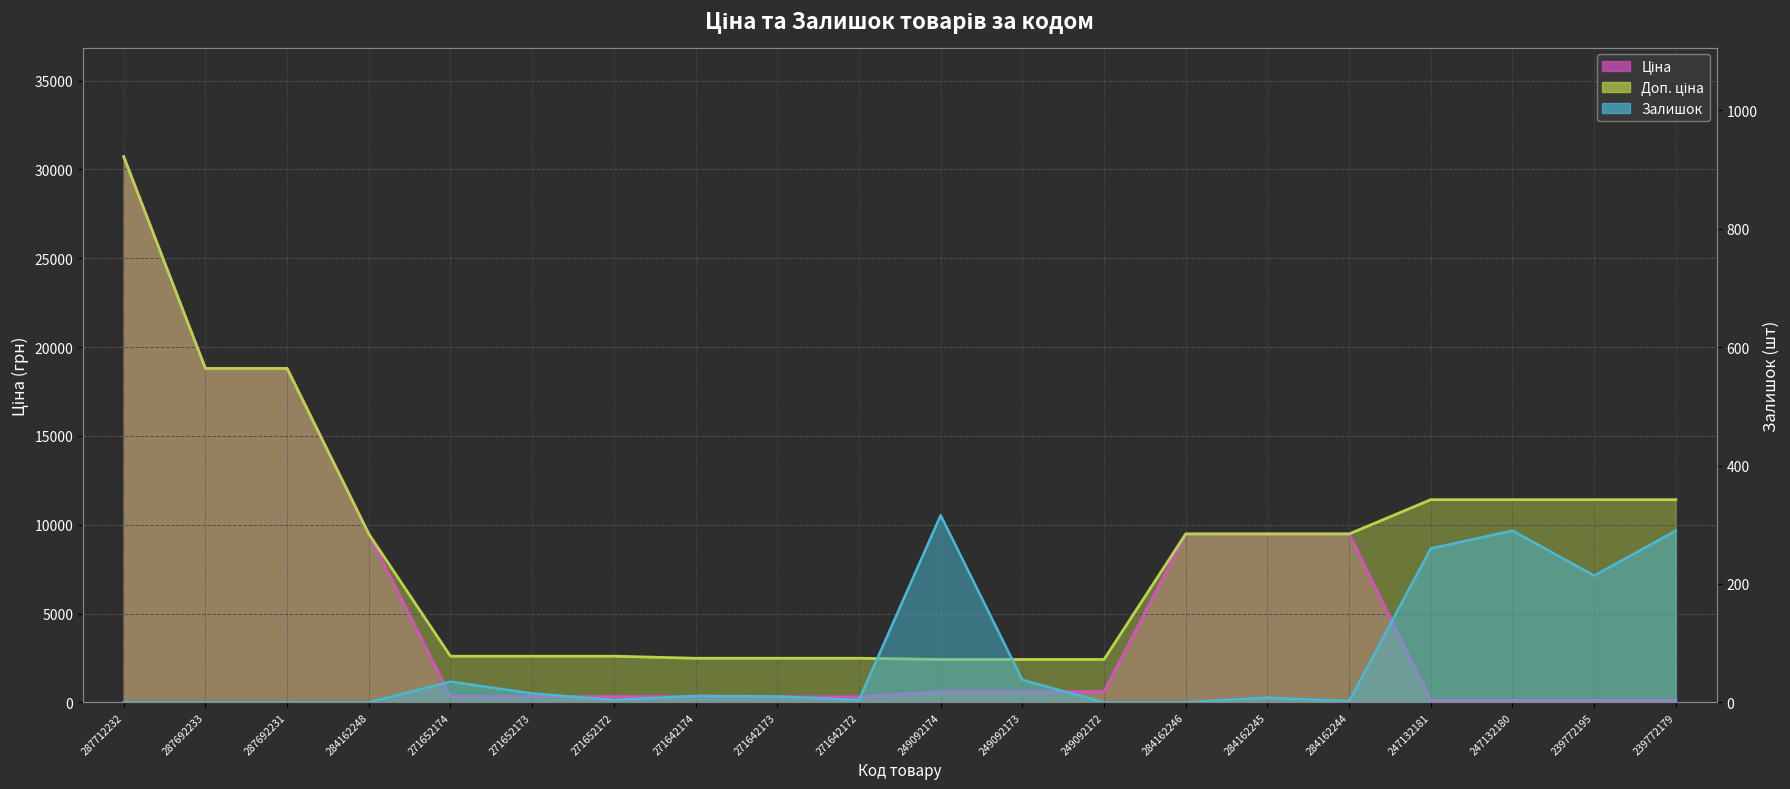

What is the label of the 8th point from the right?

249092172